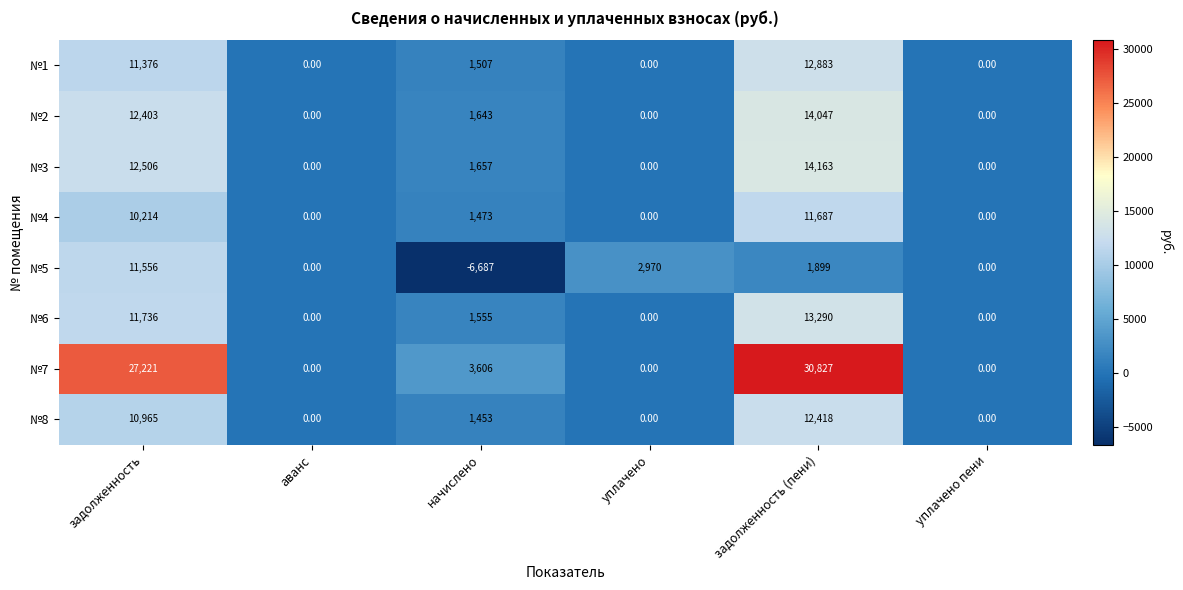

Which label corresponds to the smallest value in the chart?

начислено